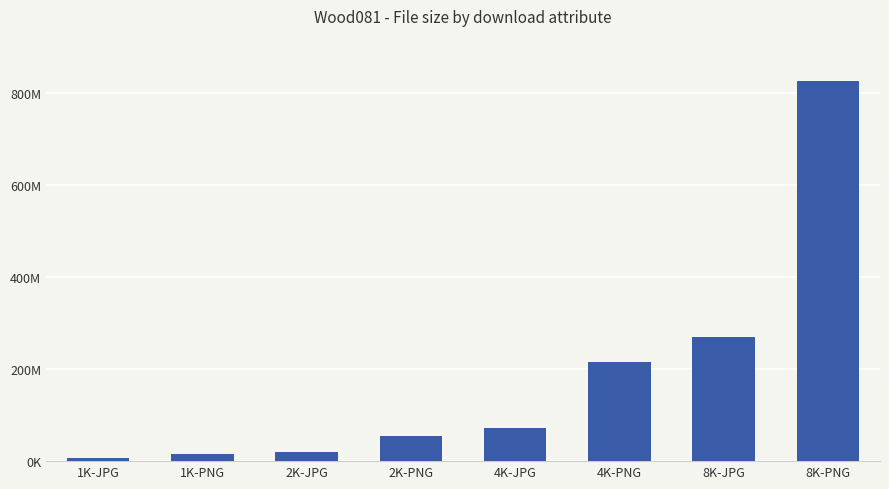

Where does the data first go above 72860080?

4K-PNG